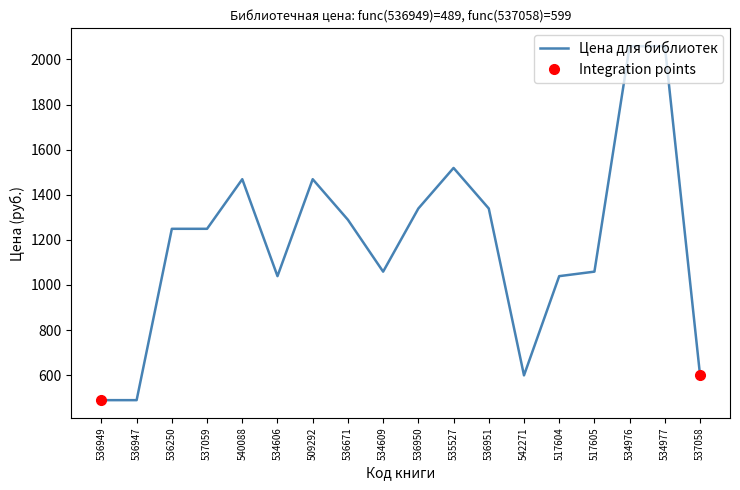

Is it true that the value at 534977 is 2059?

True